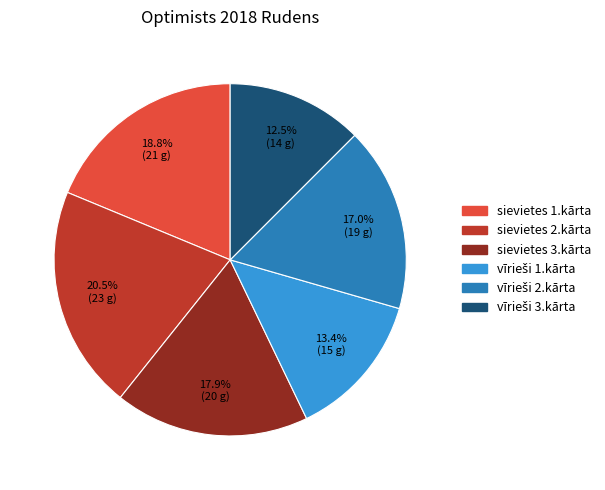

What is the ratio of the value at sievietes 1.kārta to the value at sievietes 2.kārta?

0.9